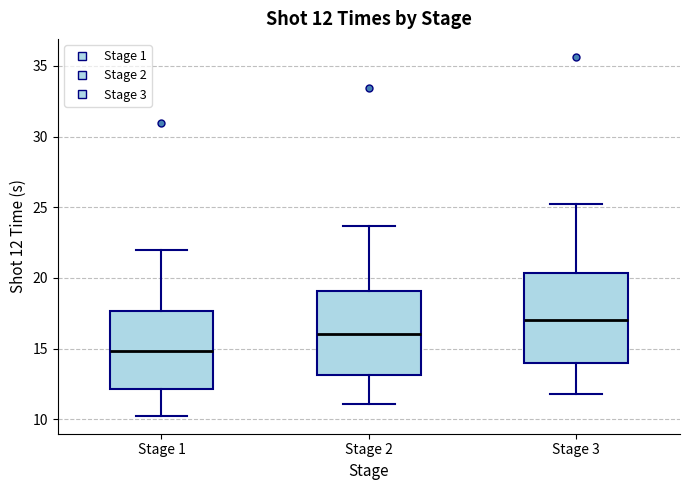

Which box's median line is the lowest?

Stage 1